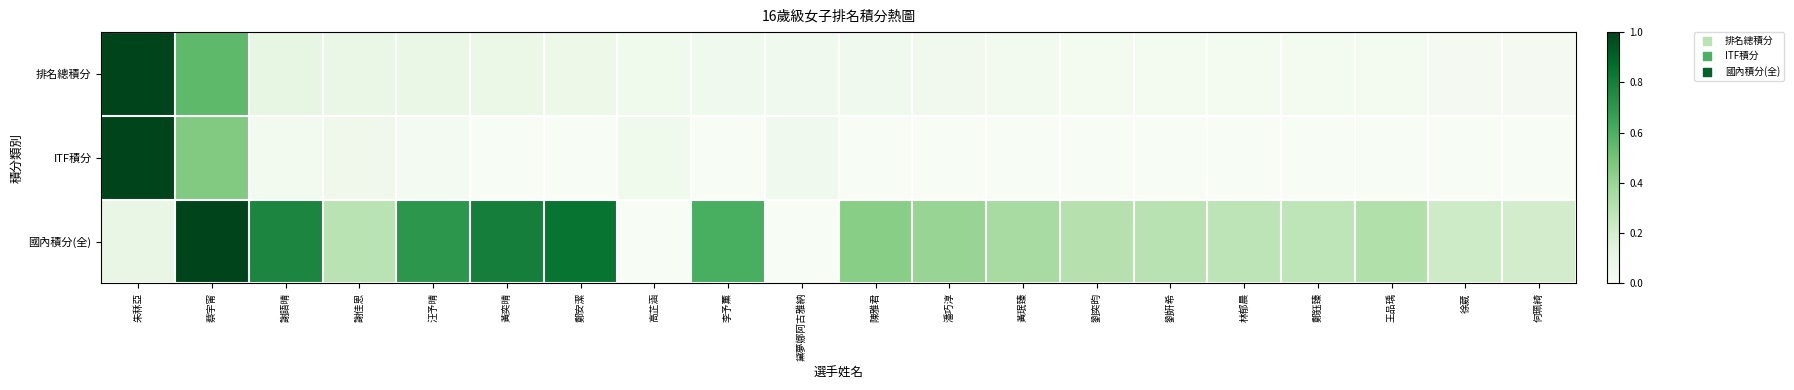

At which category is the sum across all series the highest?

朱秝亞